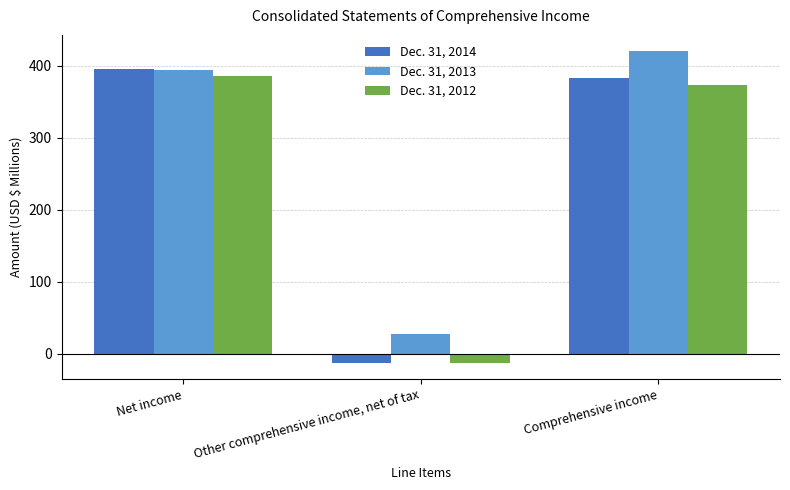

How many series are shown in this chart?

3